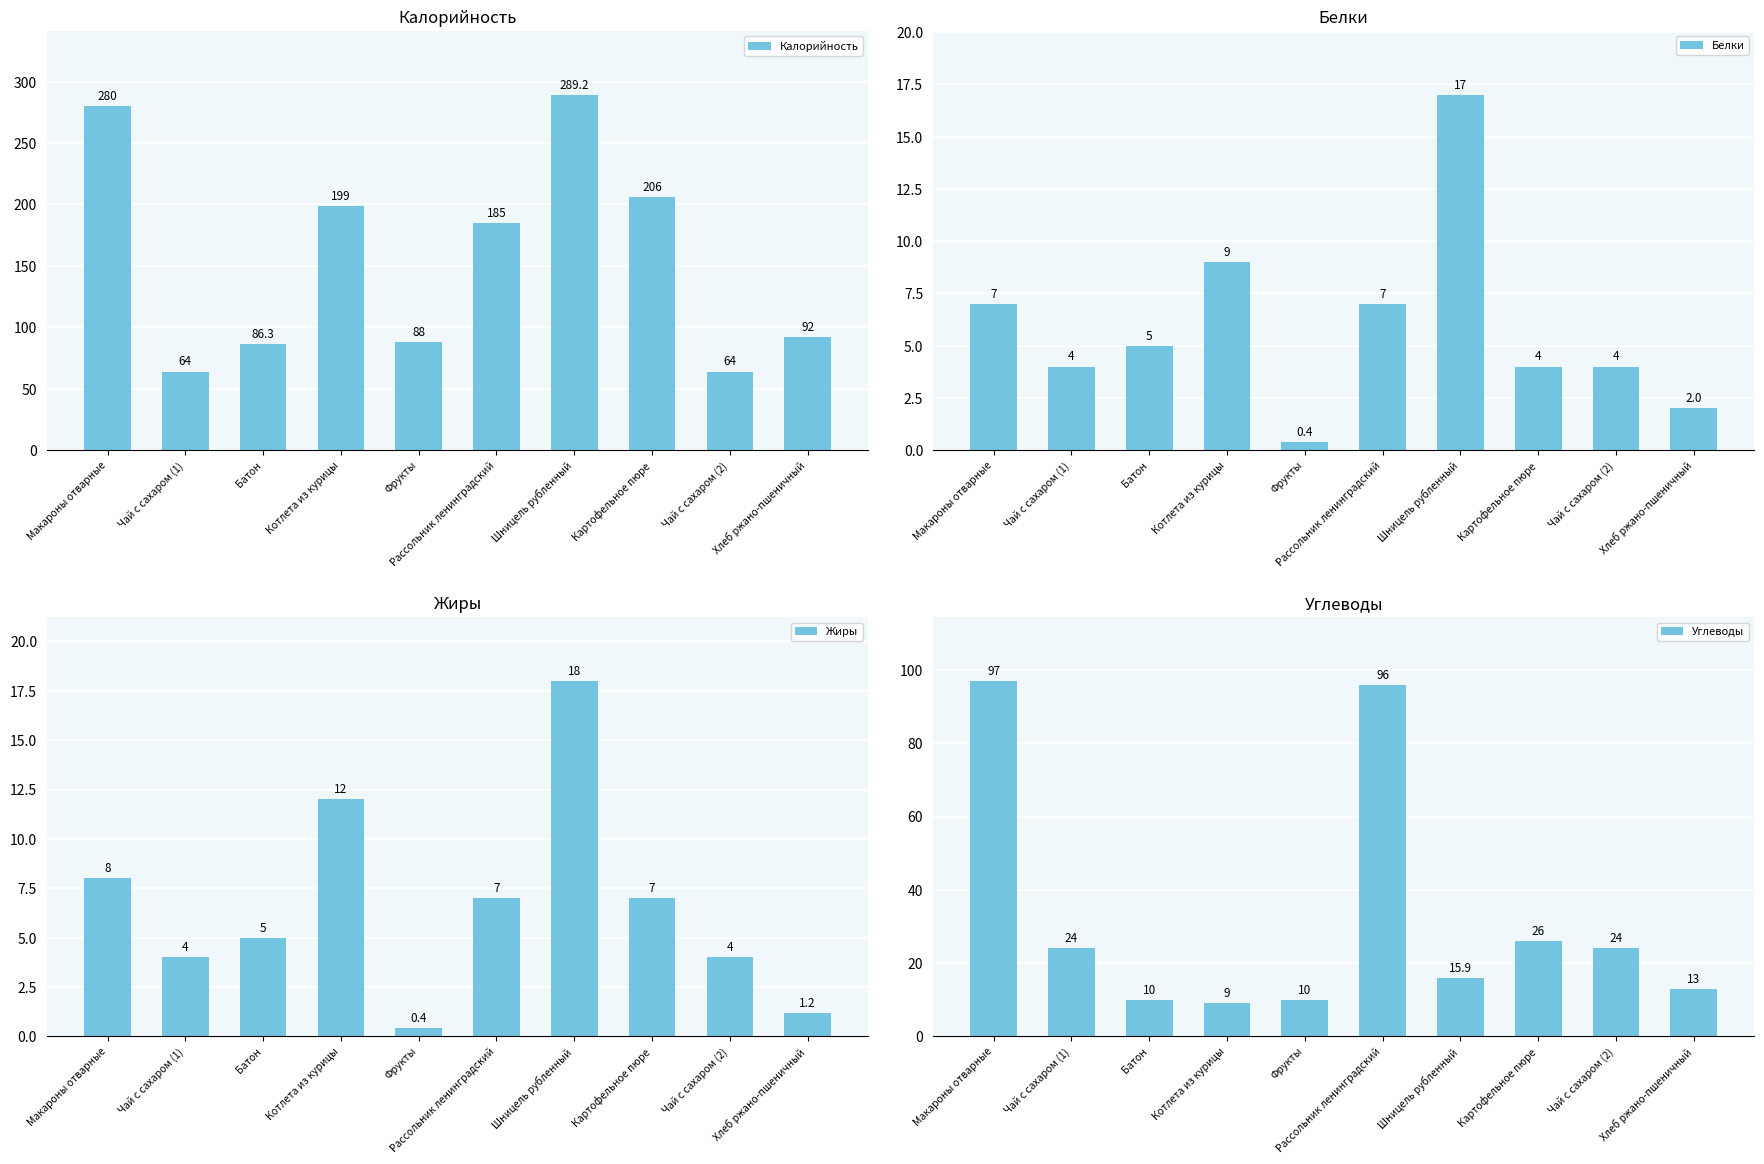

At Фрукты, list the series in order from smallest to largest.

Белки, Жиры, Углеводы, Калорийность